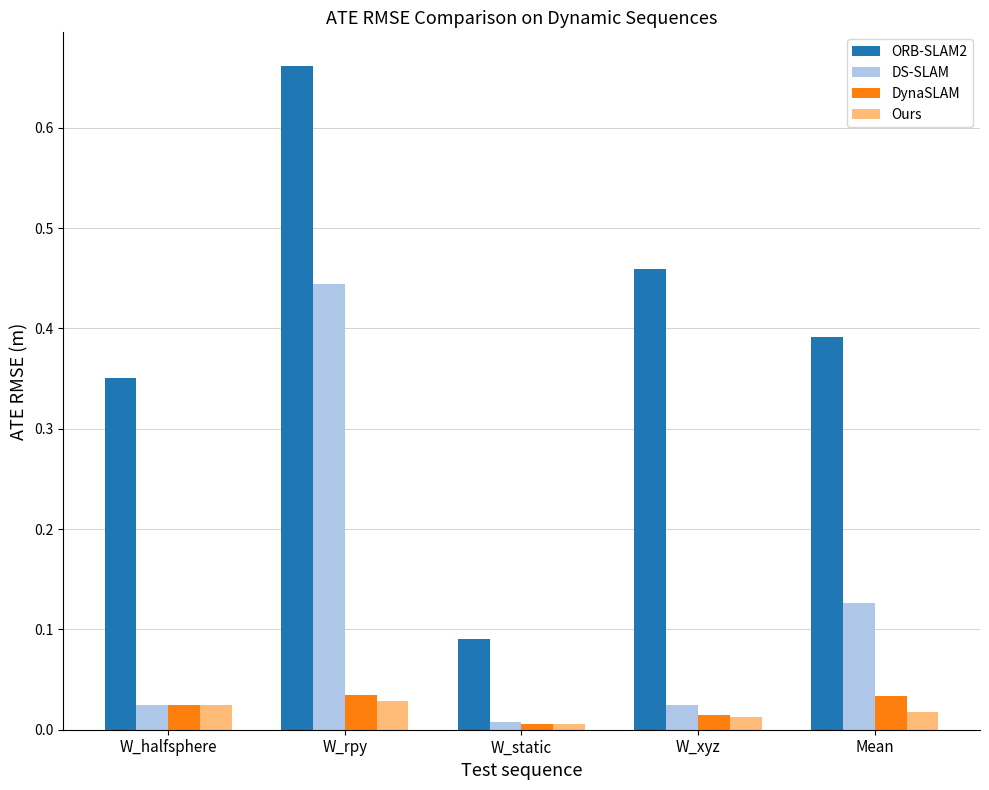

Rank the series at Mean from lowest to highest value.

Ours, DynaSLAM, DS-SLAM, ORB-SLAM2